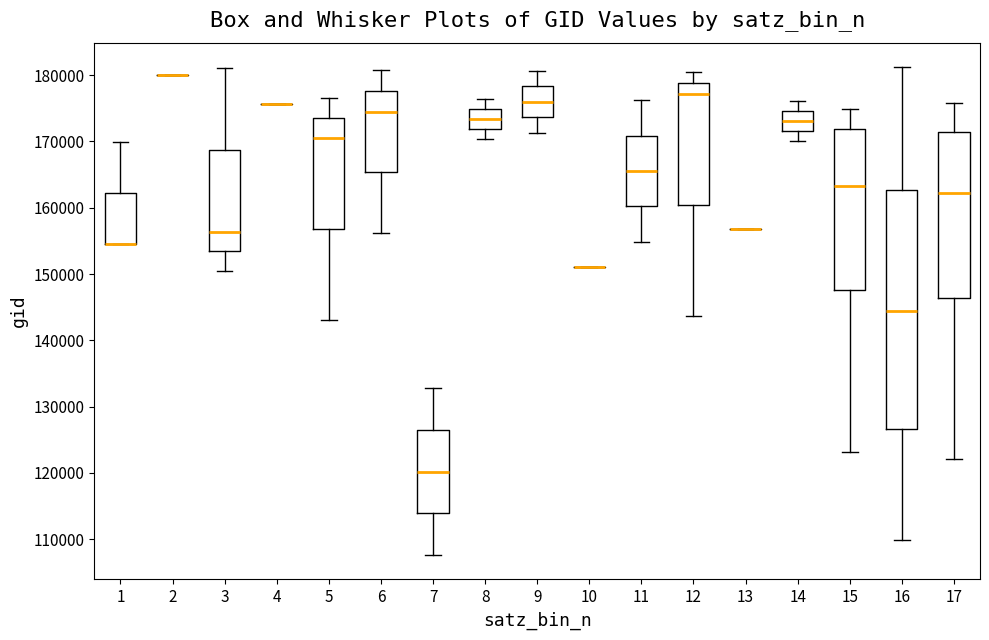

Where does the median line of the box at x = 17 sit on the y-axis? The values are not printed on the chart, so give them approximately, as read against the axis.

162000